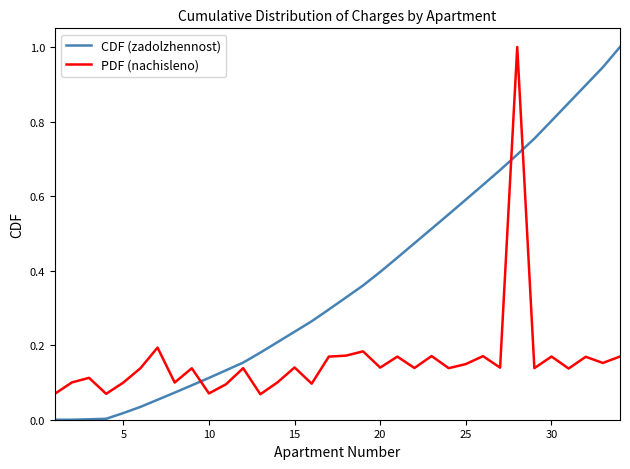

True or false: CDF (zadolzhennost) has more than 2 interior local peaks.

False